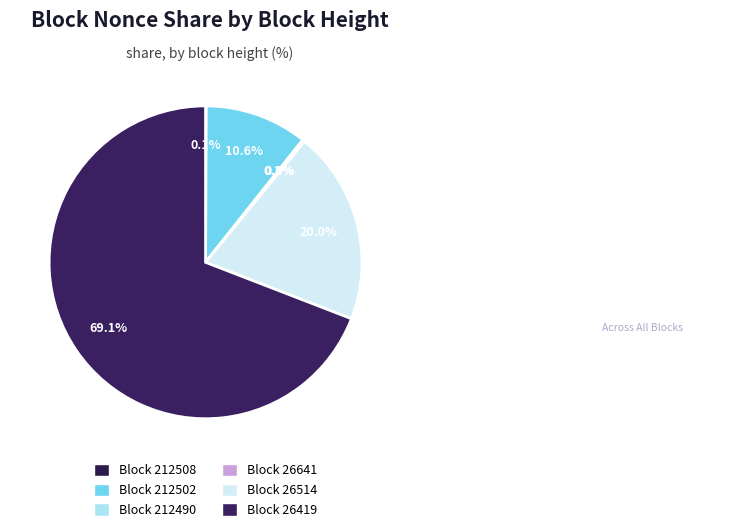

Between 26514 and 212502, which is larger?

26514